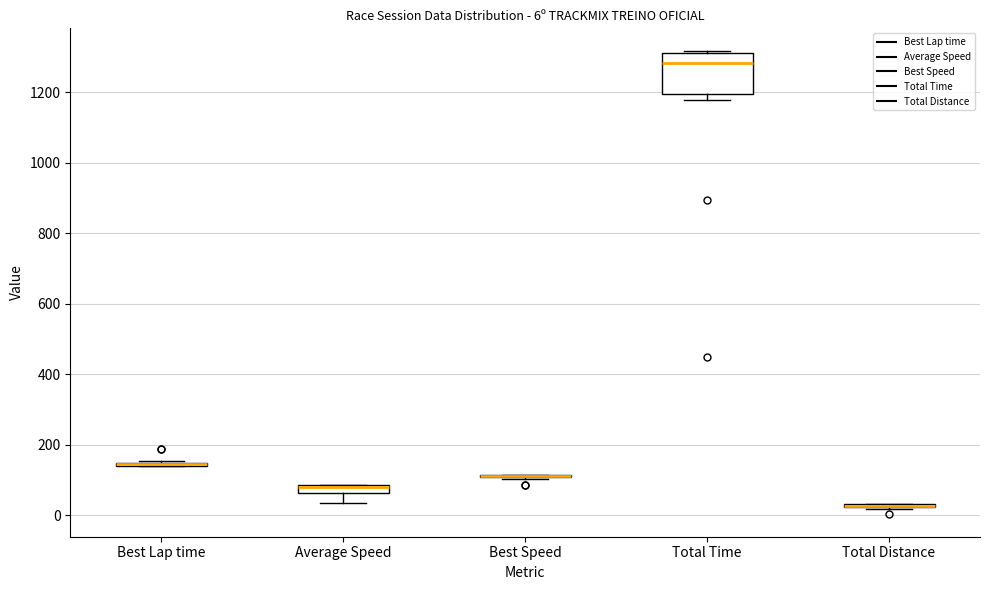

Comparing the boxes themselves (not the whiskers), which one is the tallest?

Total Time